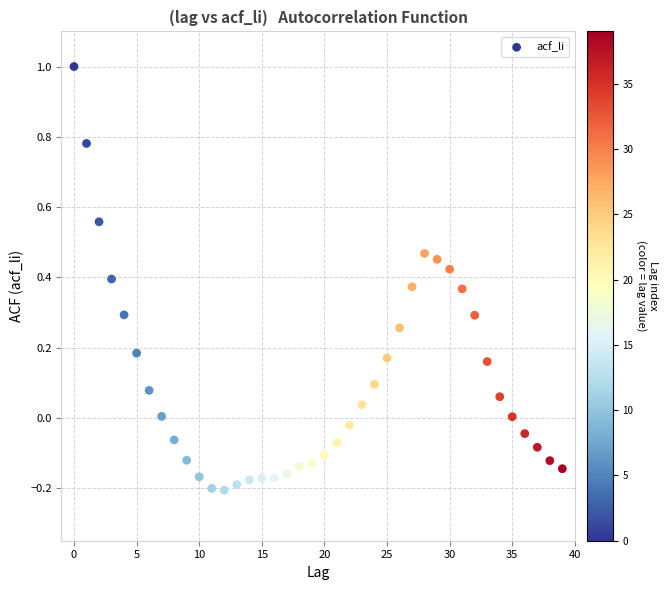

What is the range of Y values (max minus min)?

1.2